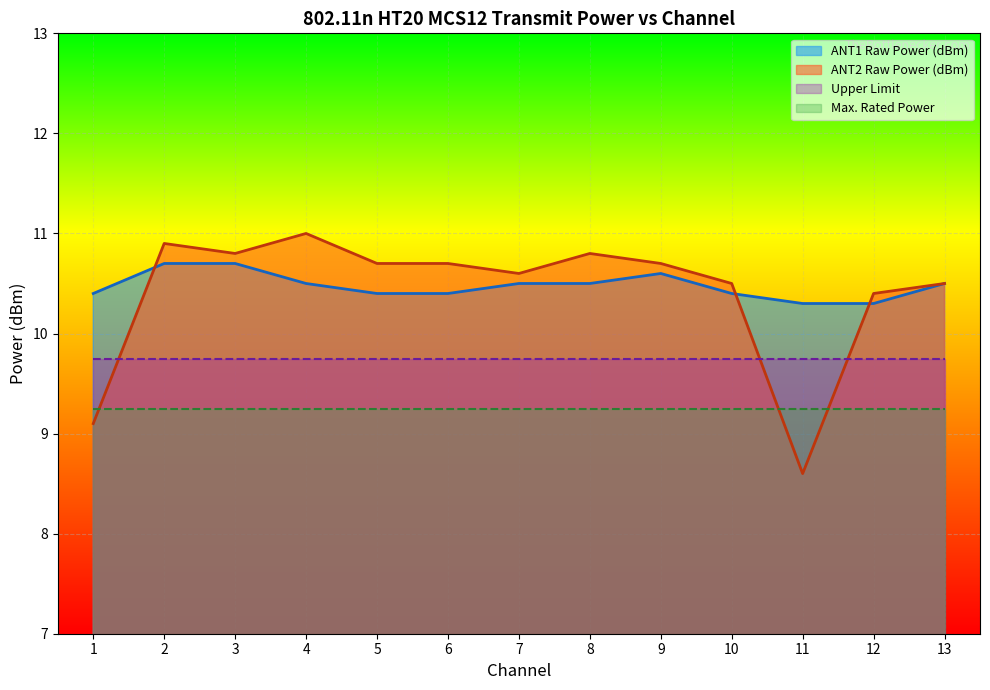

True or false: ANT2 Raw Power (dBm) and ANT1 Raw Power (dBm) cross at least once.

True